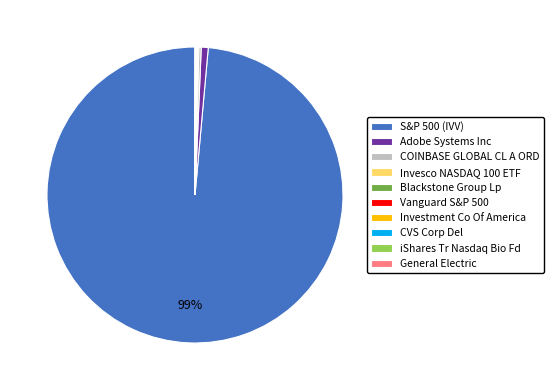

What percentage is the S&P 500 (IVV) slice, to the nearest percent?

99%